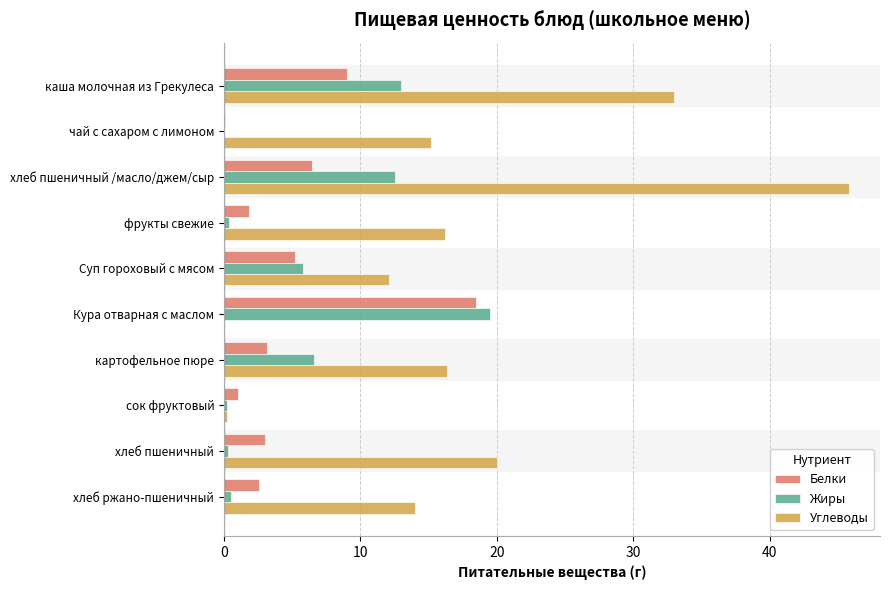

What are all the series names shown in the legend?

Белки, Жиры, Углеводы